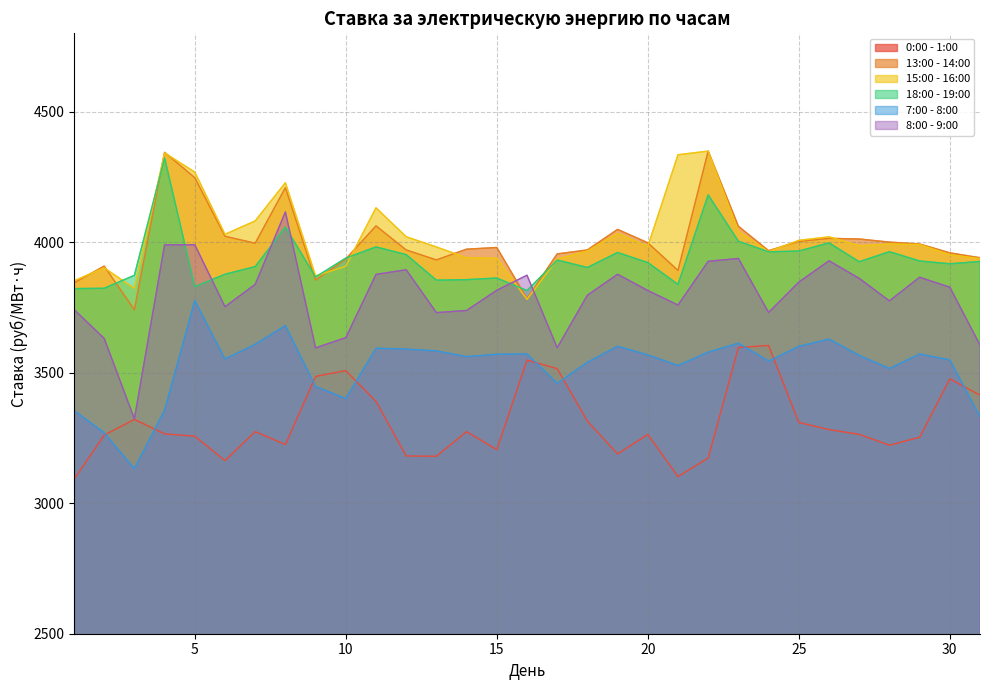

Rank the series at 15 from highest to lowest value.

13:00 - 14:00, 15:00 - 16:00, 18:00 - 19:00, 8:00 - 9:00, 7:00 - 8:00, 0:00 - 1:00